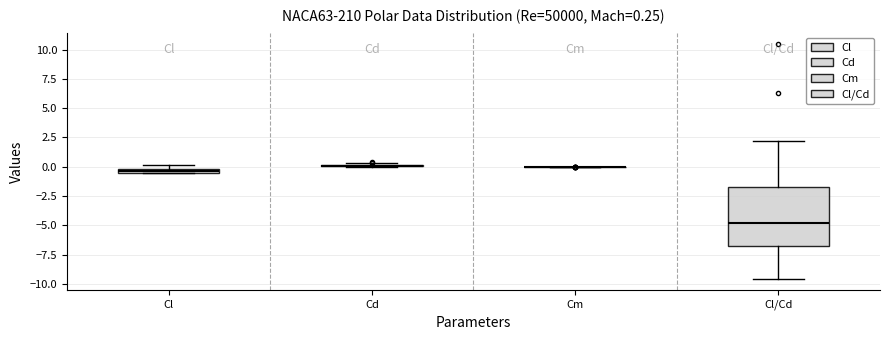

Which box is the tallest, from its lower edge to its upper edge?

Cl/Cd